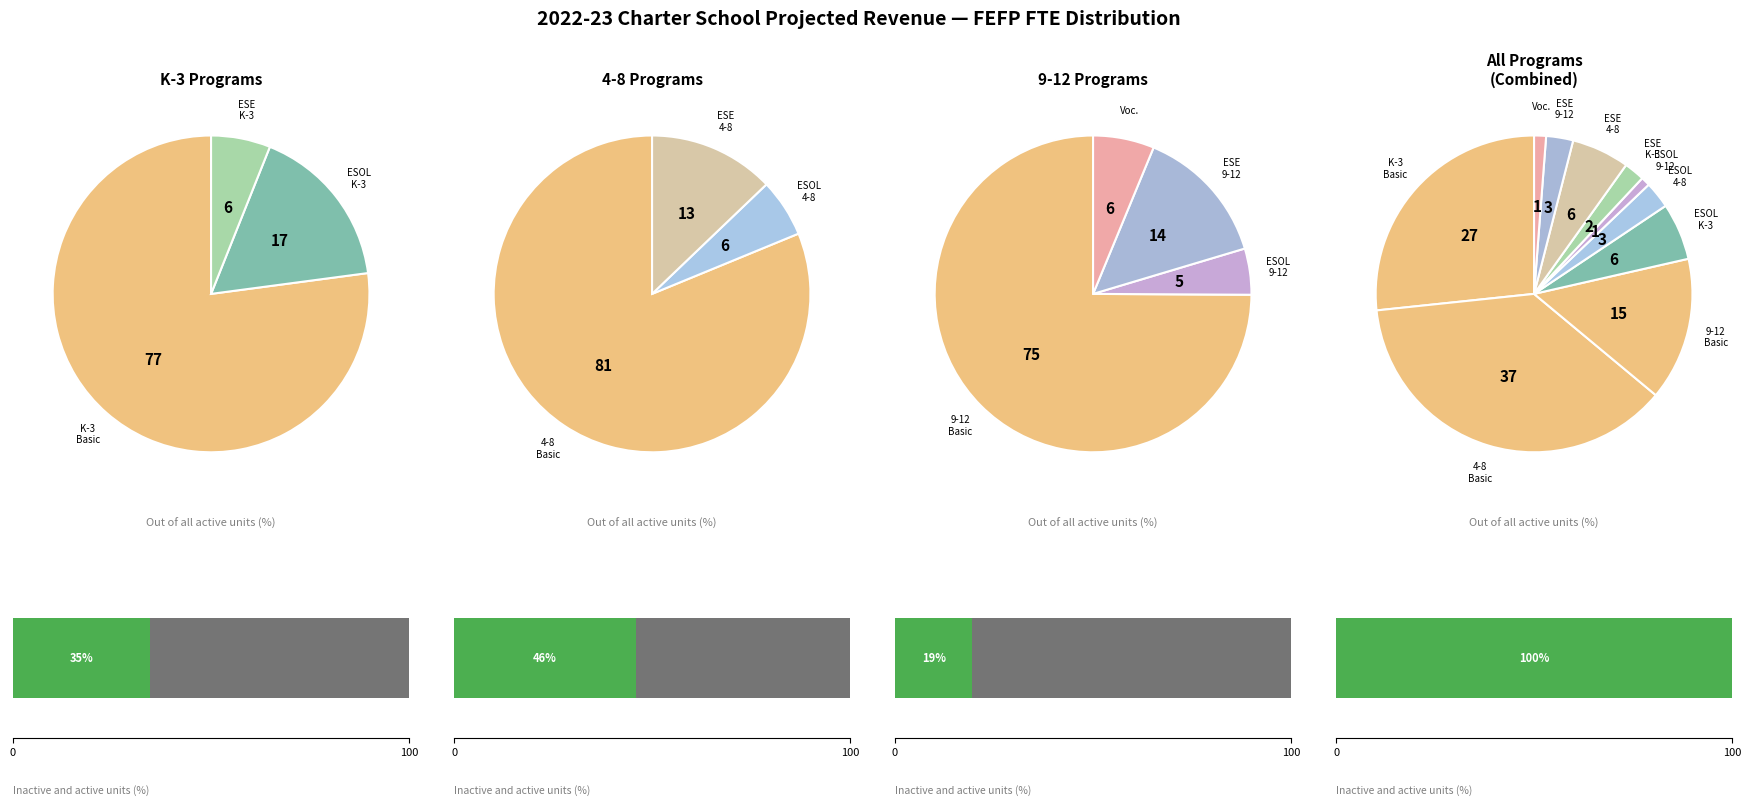

Which slice is the smallest?

ESOL 9-12